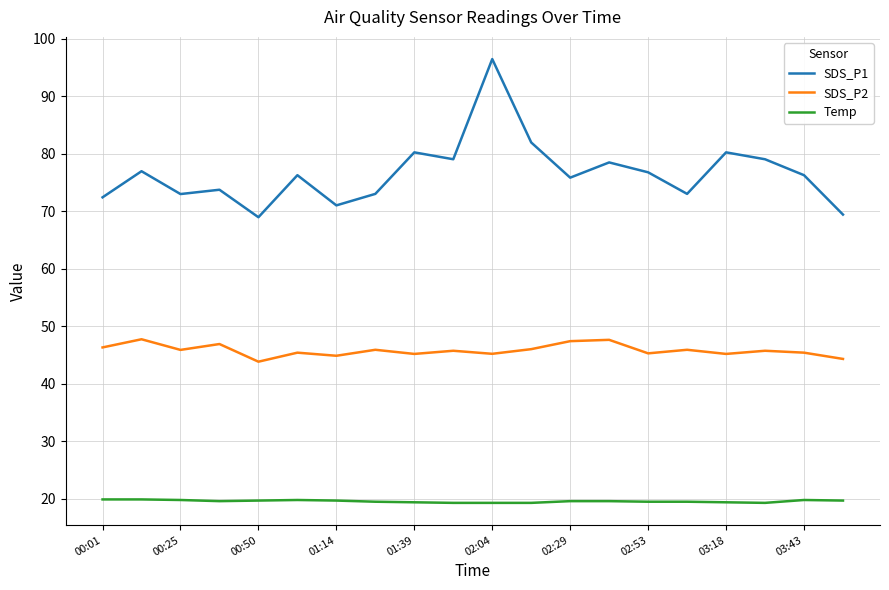

True or false: Temp and SDS_P1 cross at least once.

False